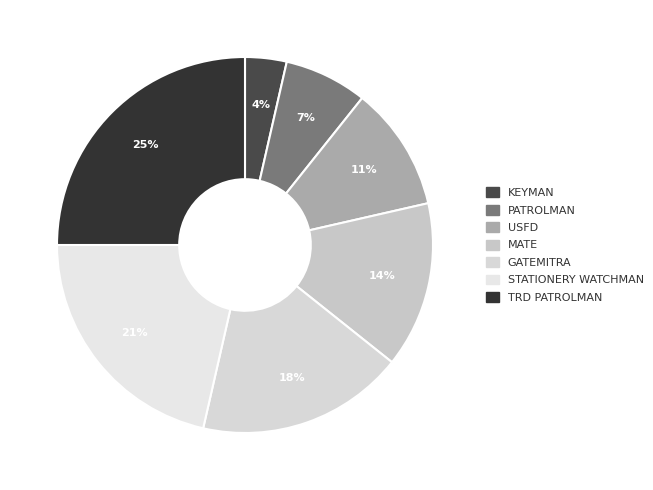

How many slices are in this pie chart?

7